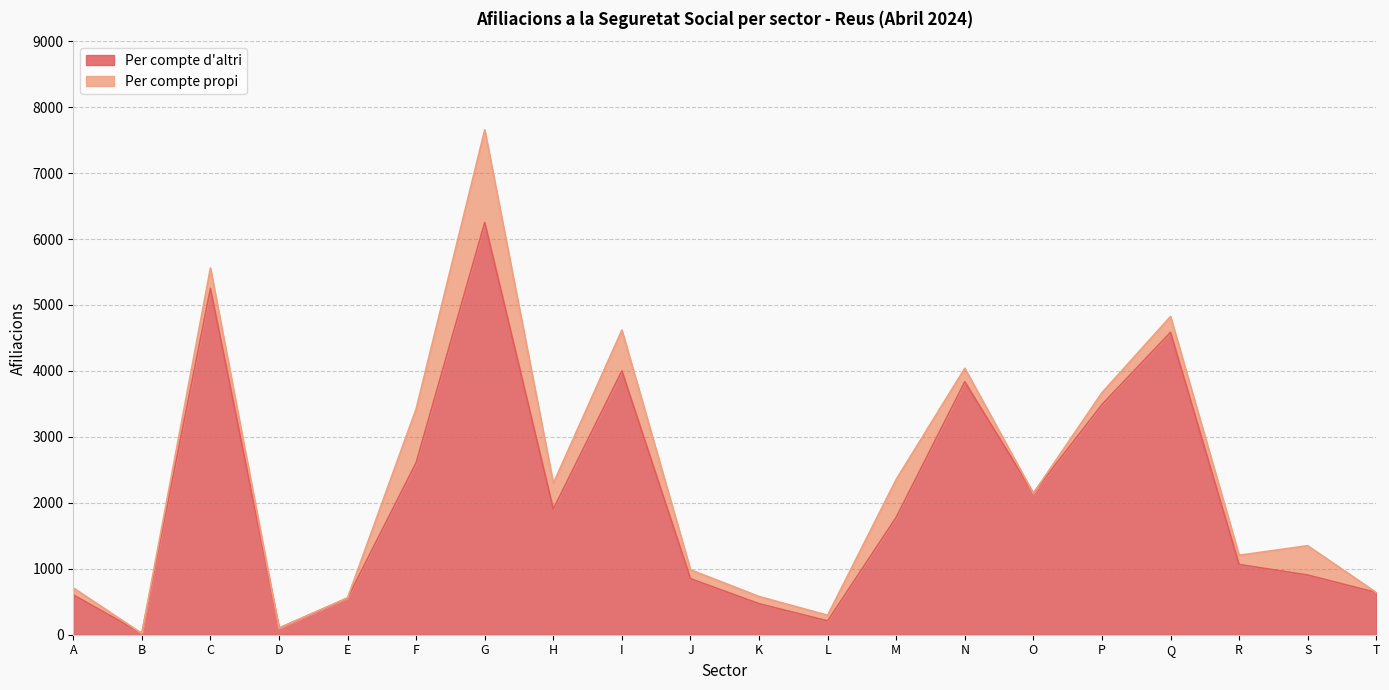

The value at F is 2610. True or false?

True